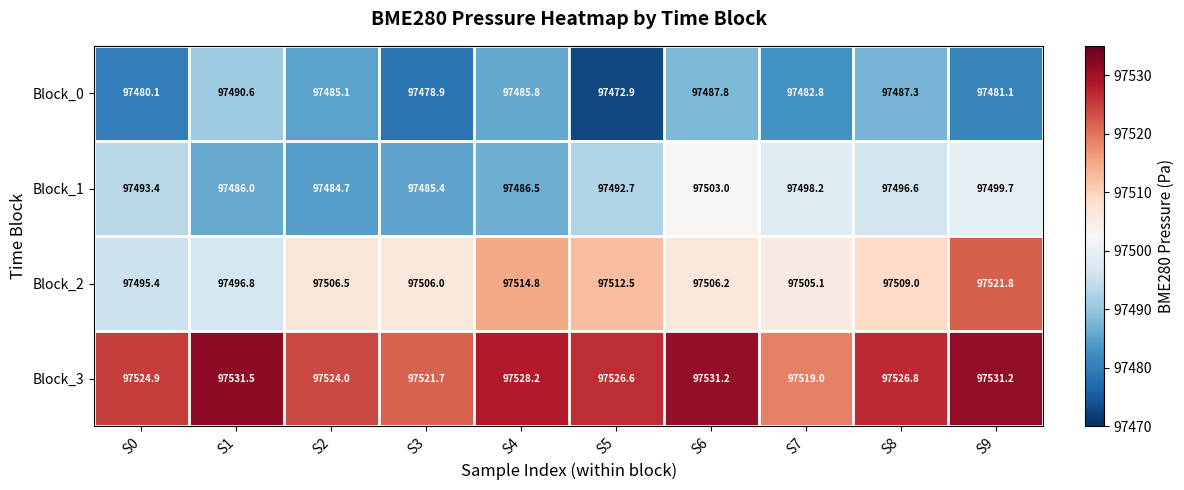

What is the minimum value shown in the chart?

97472.9